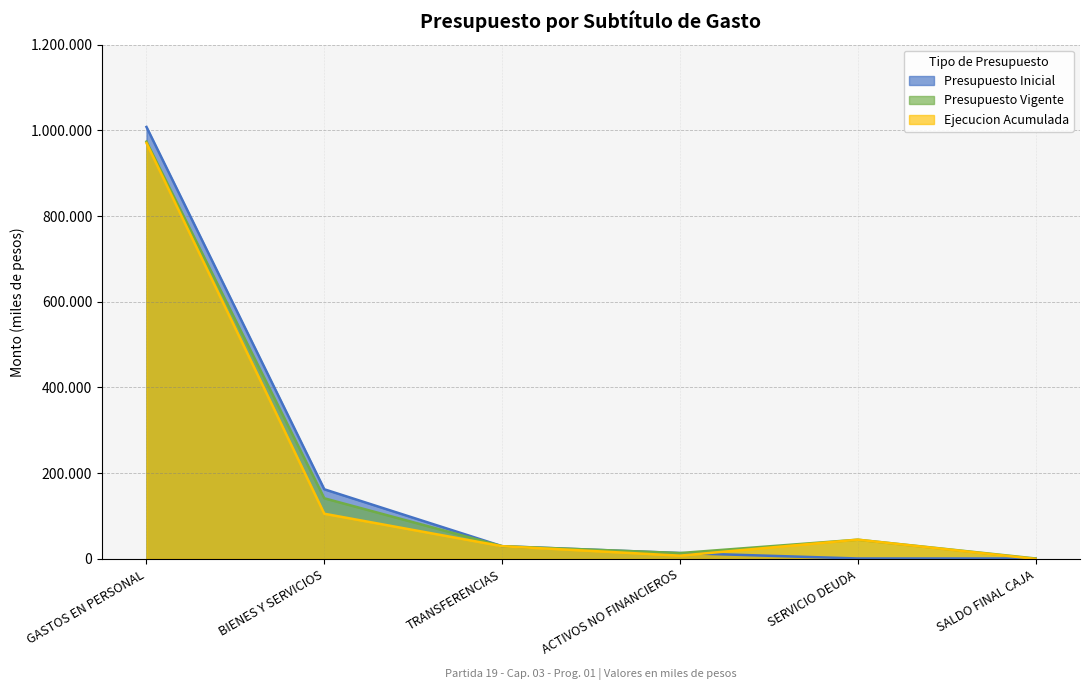

The Ejecucion Acumulada series shows 970404 at GASTOS EN PERSONAL. True or false?

True